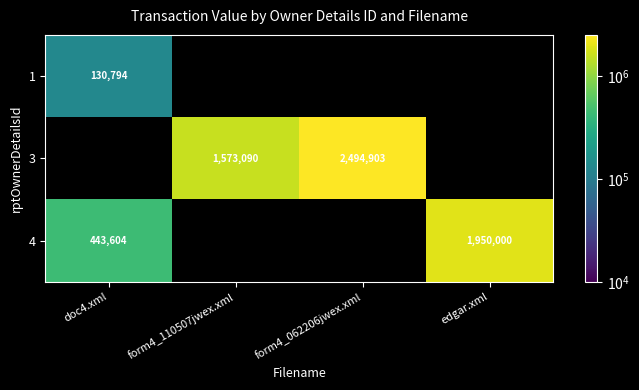

The value of 3 at form4_062206jwex.xml is 3335460.2. True or false?

False